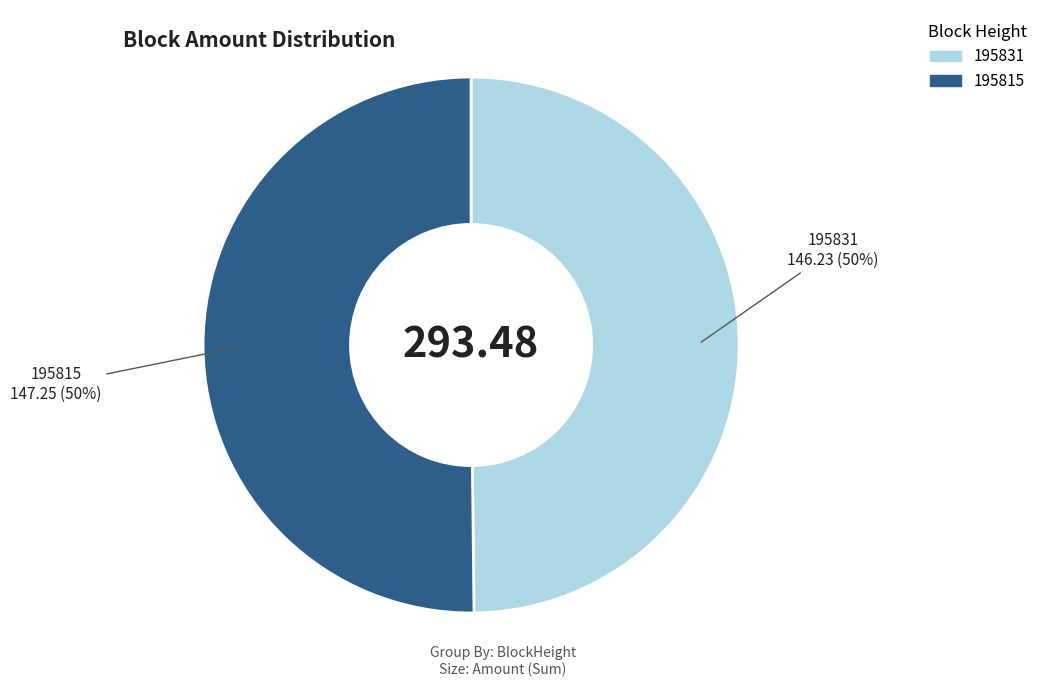

To the nearest percent, what is the combined percentage of 195815 and 195831?

100%